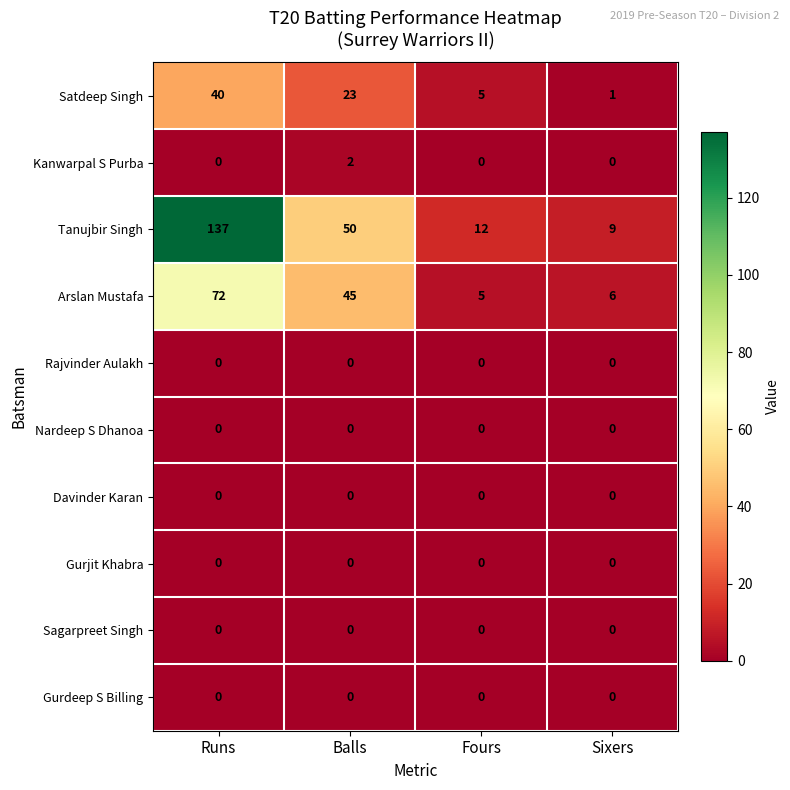

What is the sum of the Tanujbir Singh values at Sixers and Fours?

21